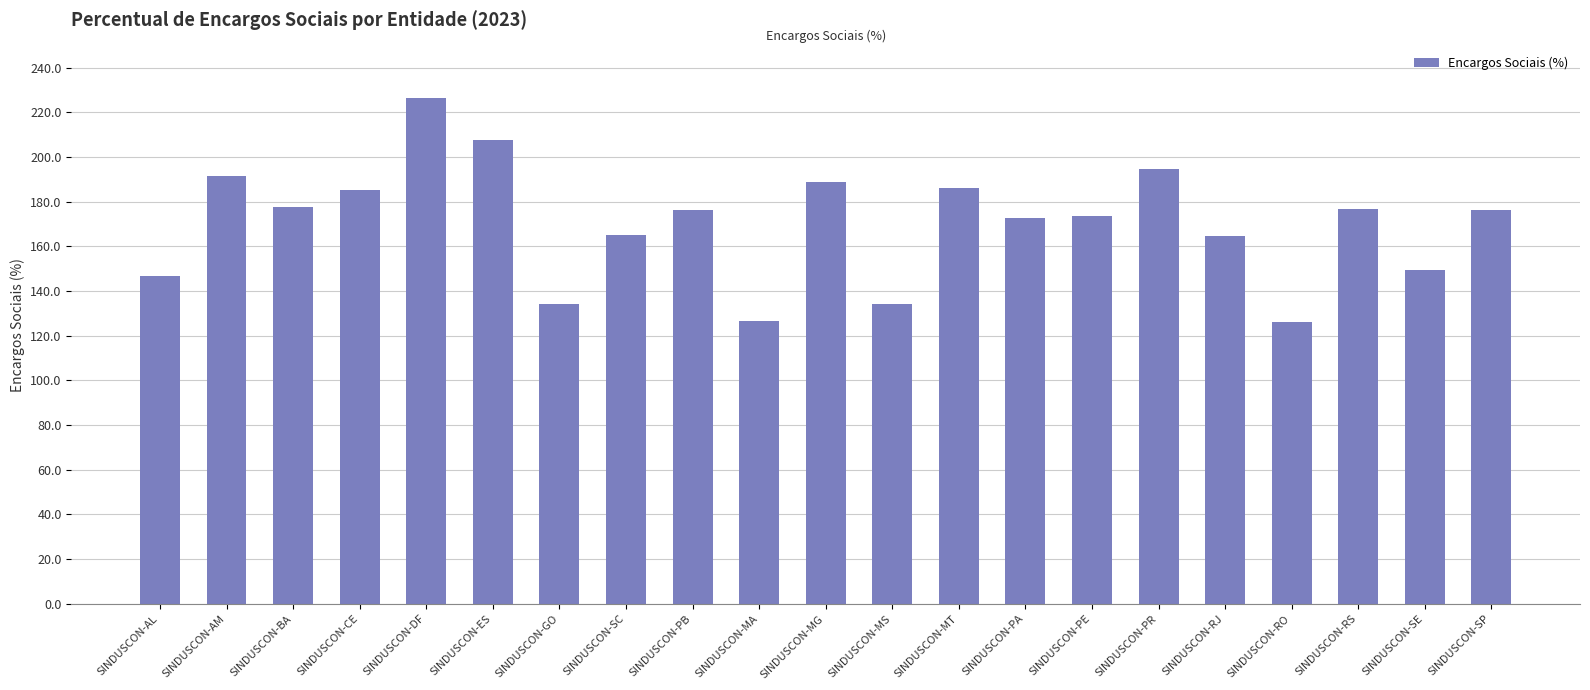

What is the change in value from SINDUSCON-MA to SINDUSCON-SP?

+50.0